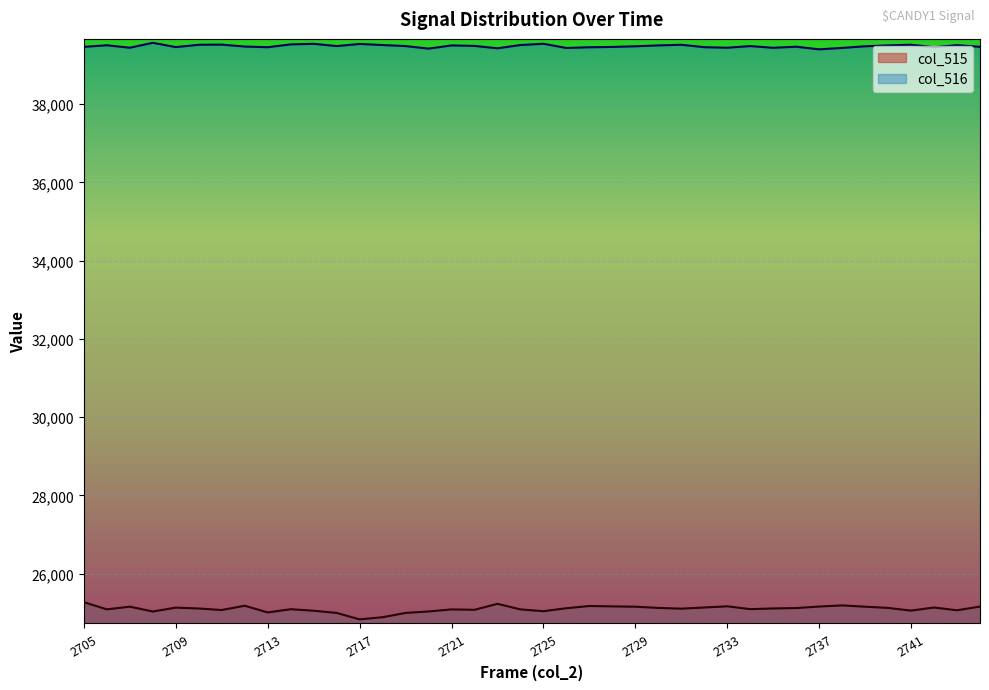

How many series are shown in this chart?

2